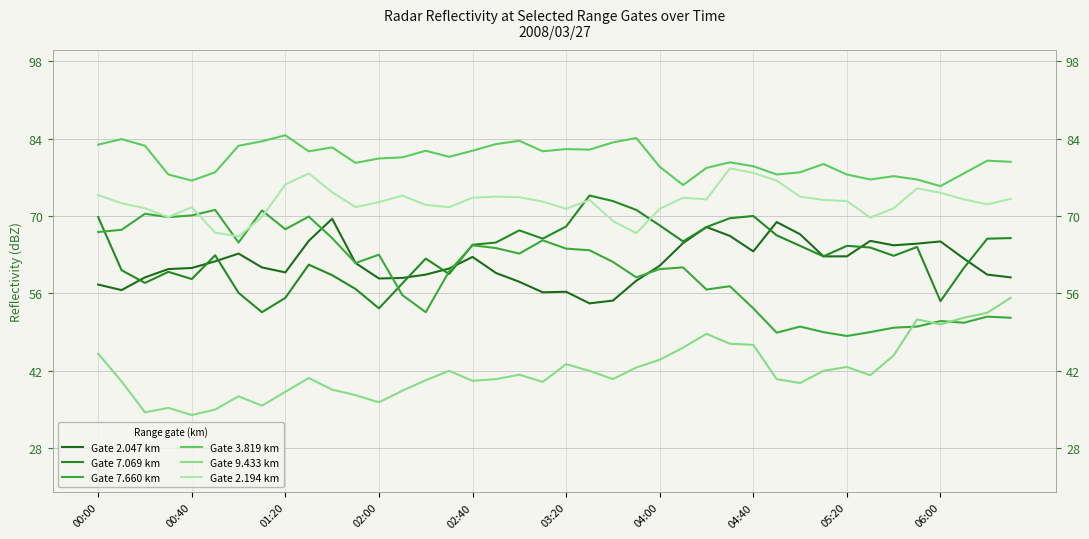

What is the difference between the highest and lowest values at 35?

26.6